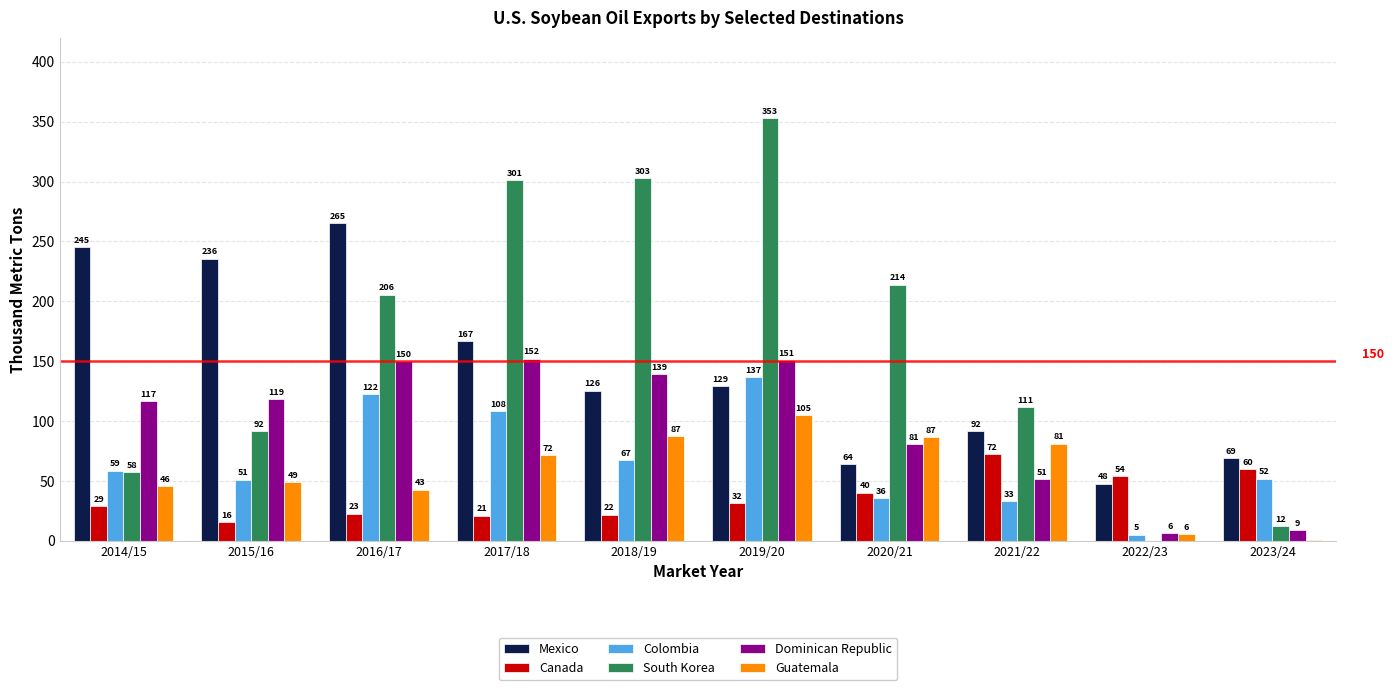

What is the maximum value for South Korea?

353.1